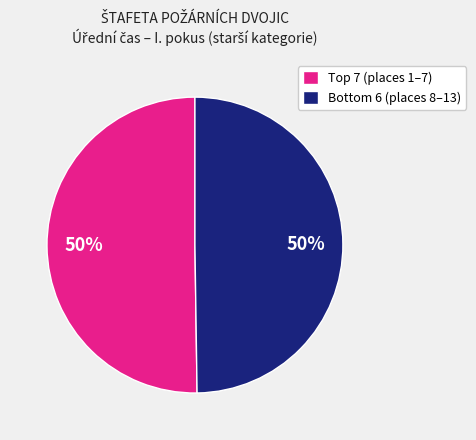

To the nearest percent, what is the average slice percentage?

50%